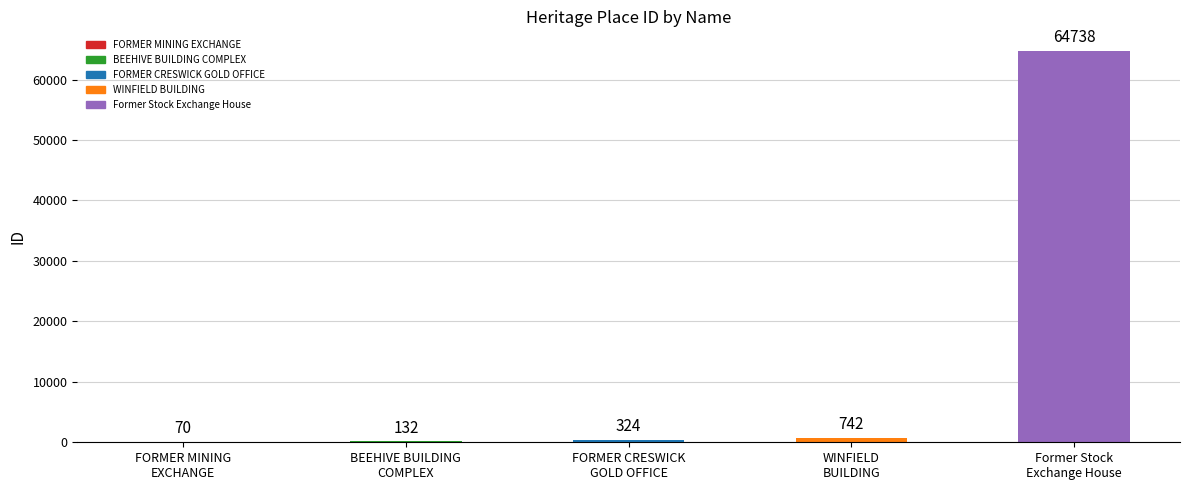

Reading left to right, list all the values displayed in this chart.

70	132	324	742	64738